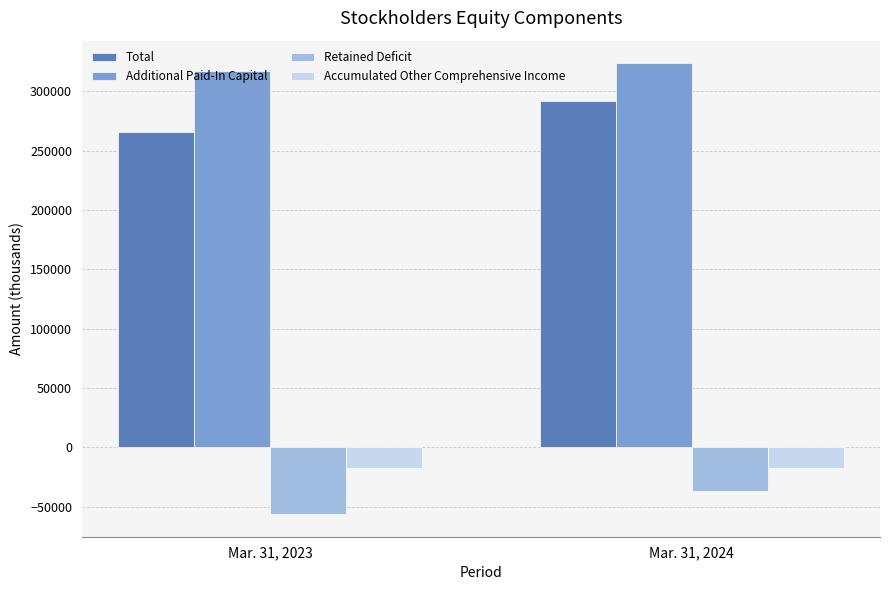

What is the sum of the Accumulated Other Comprehensive Income values at Mar. 31, 2024 and Mar. 31, 2023?

-35397